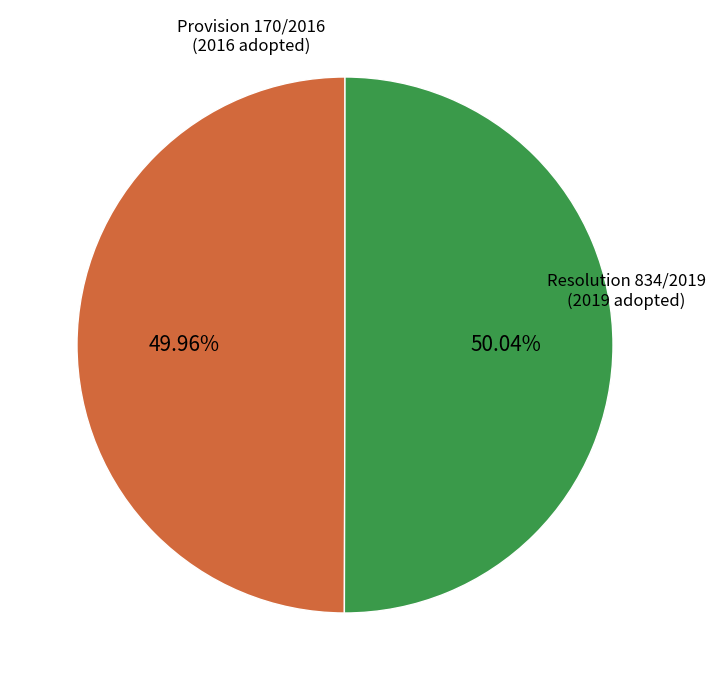

Does any single category account for the majority?

Yes